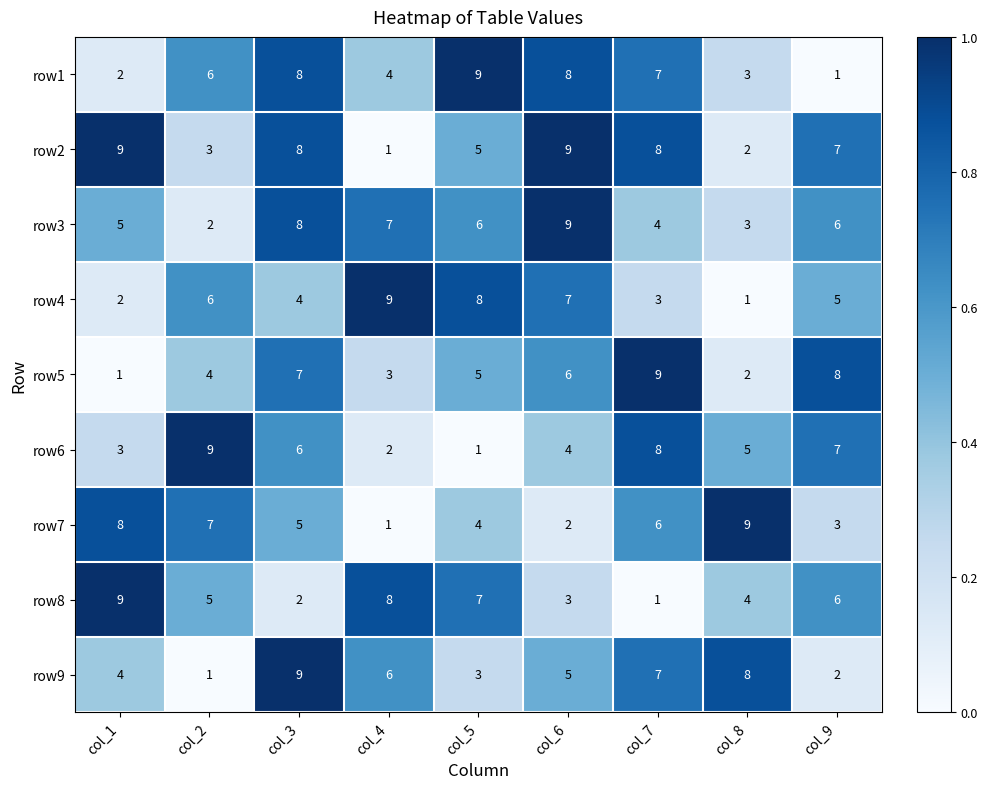

At which label does row7 reach its peak?

col_8